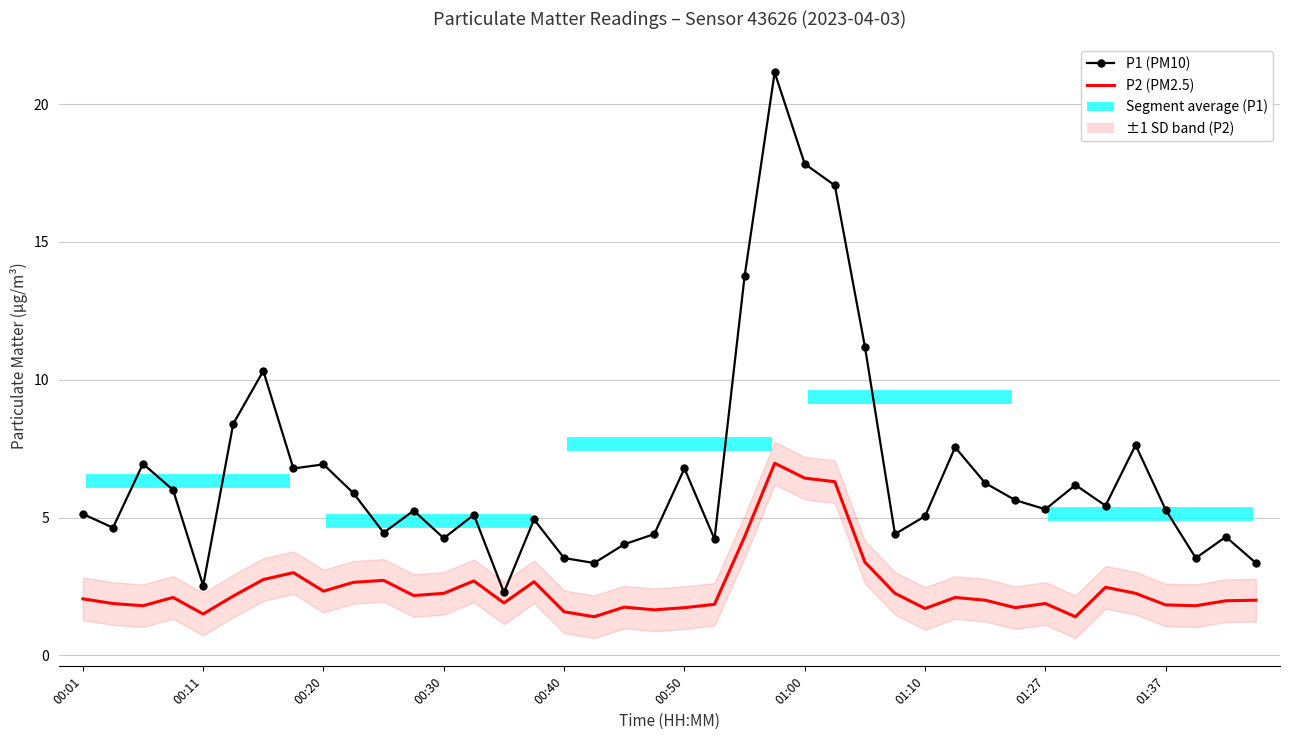

True or false: P2 (PM2.5) and P1 (PM10) intersect in this chart.

False